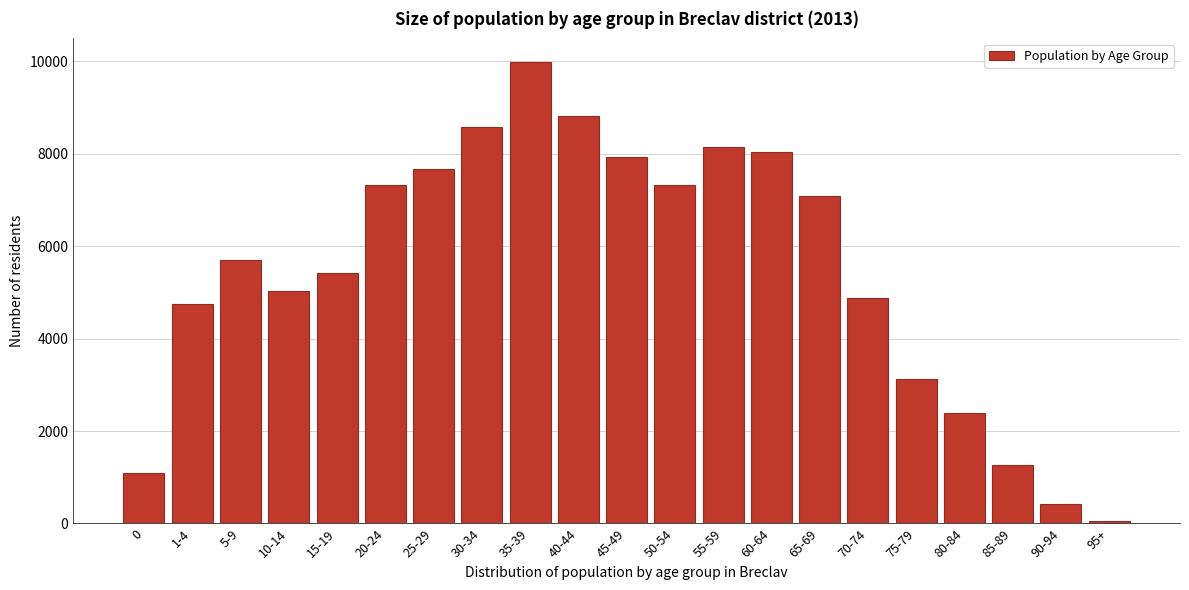

What is the label of the 8th bar from the right?

60-64